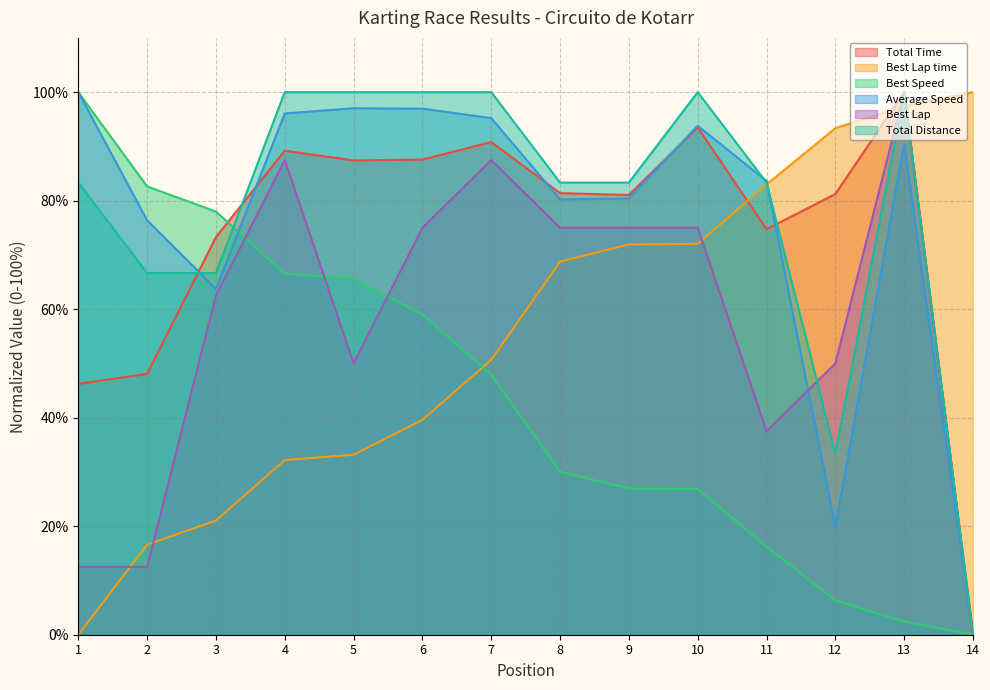

Is the value of Best Lap at 4 greater than the value of Best Speed at 10?

Yes